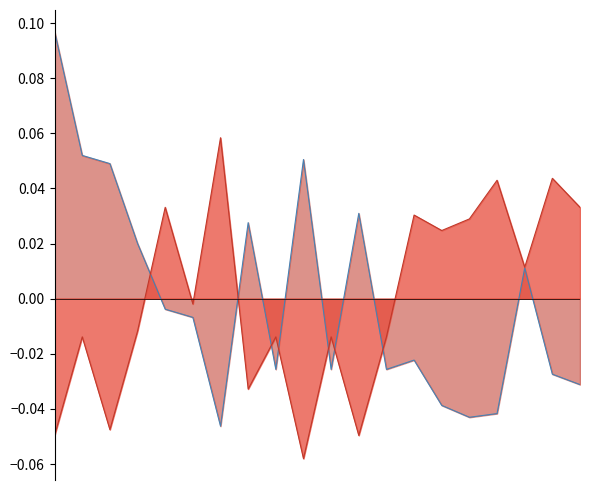

What is the difference between the second highest and minimum values in the humidity series?

0.1